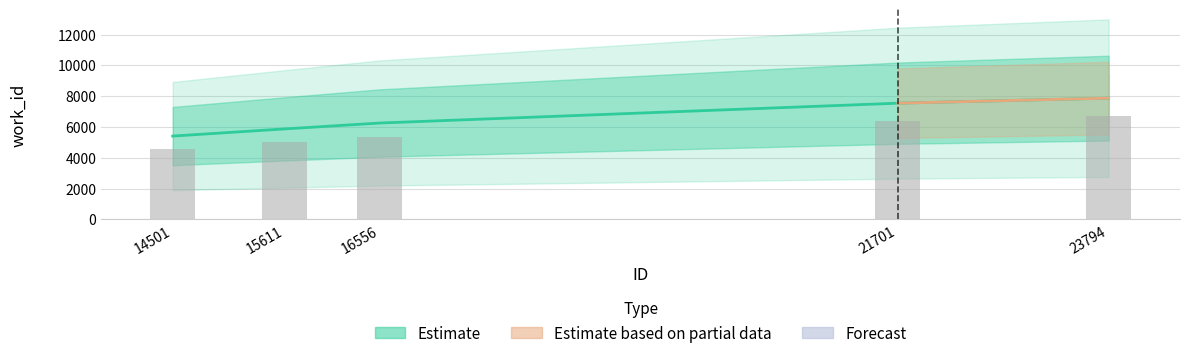

Does the chart contain stacked bars?

No